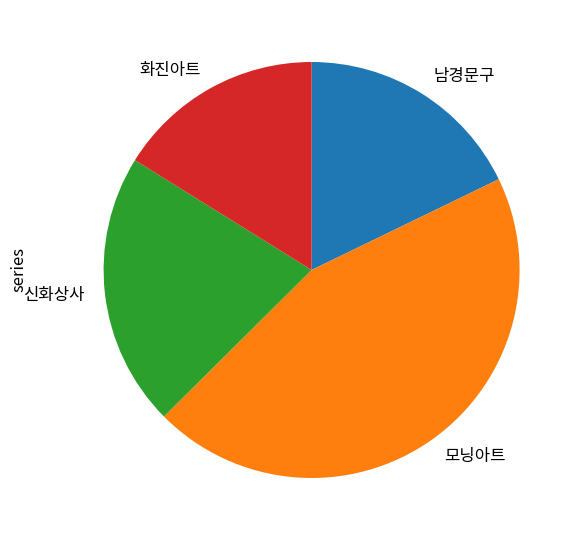

Is it true that 신화상사 is 29% of the pie?

False